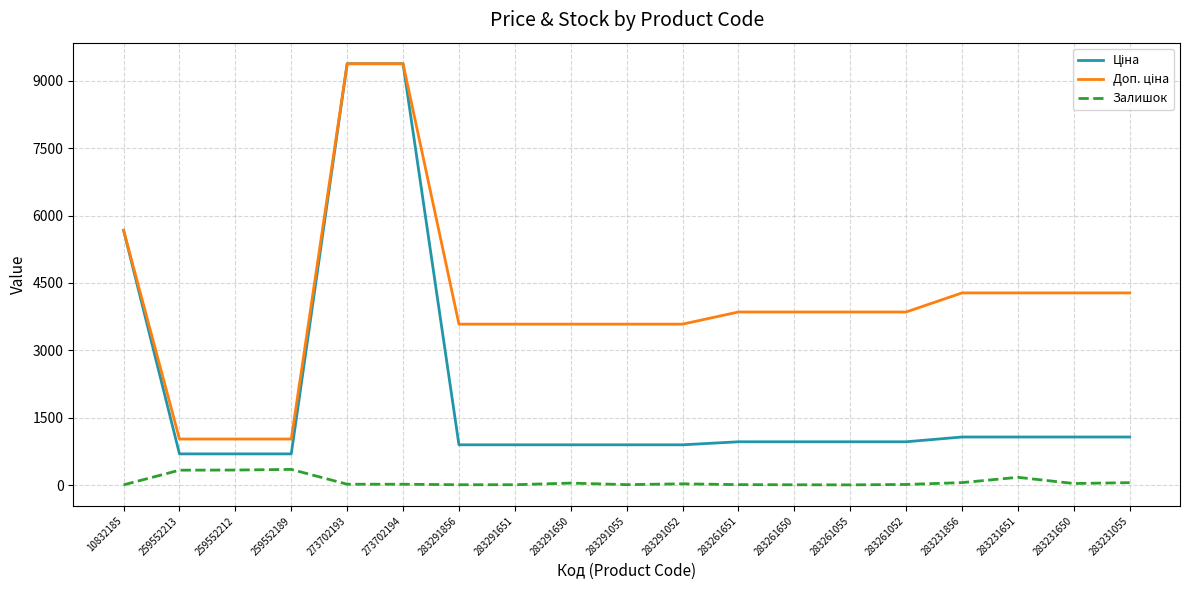

What is the spread (max minus min) of values at 259552213?

693.6